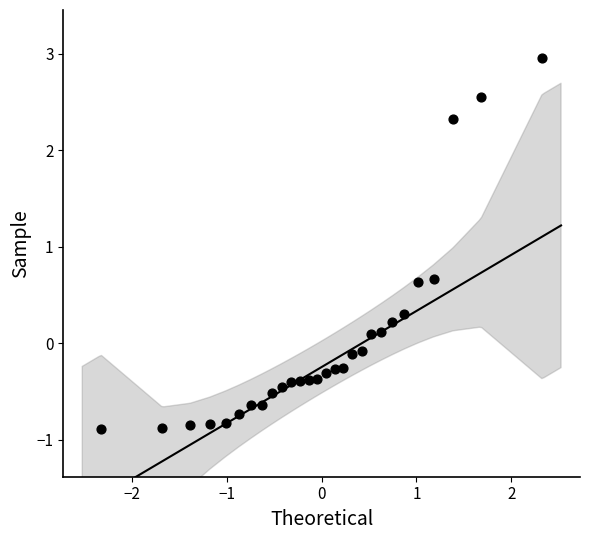

What is the range of Y values (max minus min)?

3.8